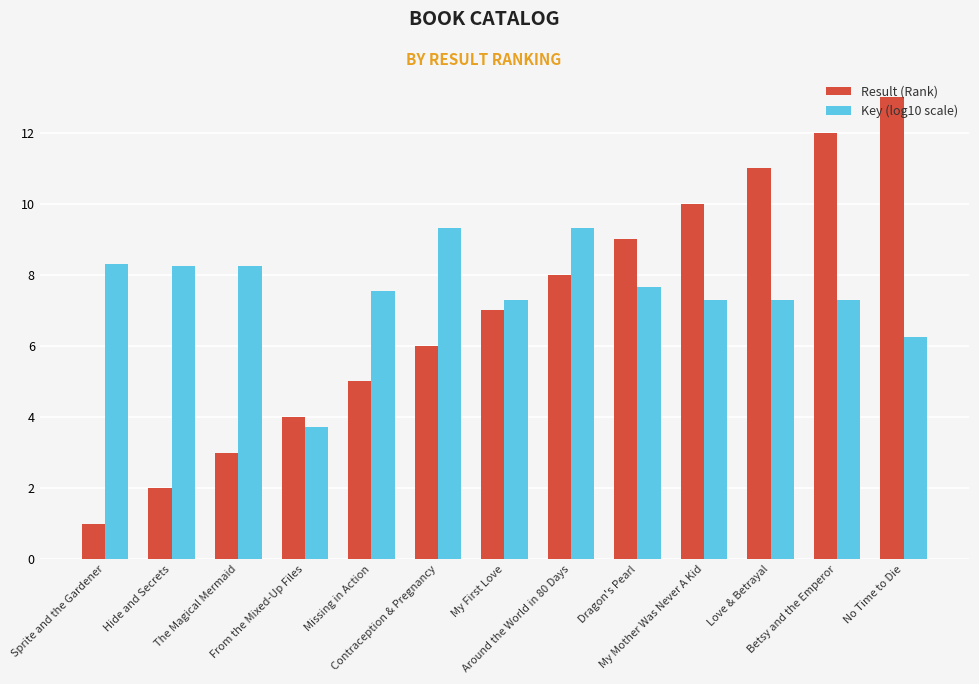

What is the highest value of the Key (log10 scale) series?

9.3